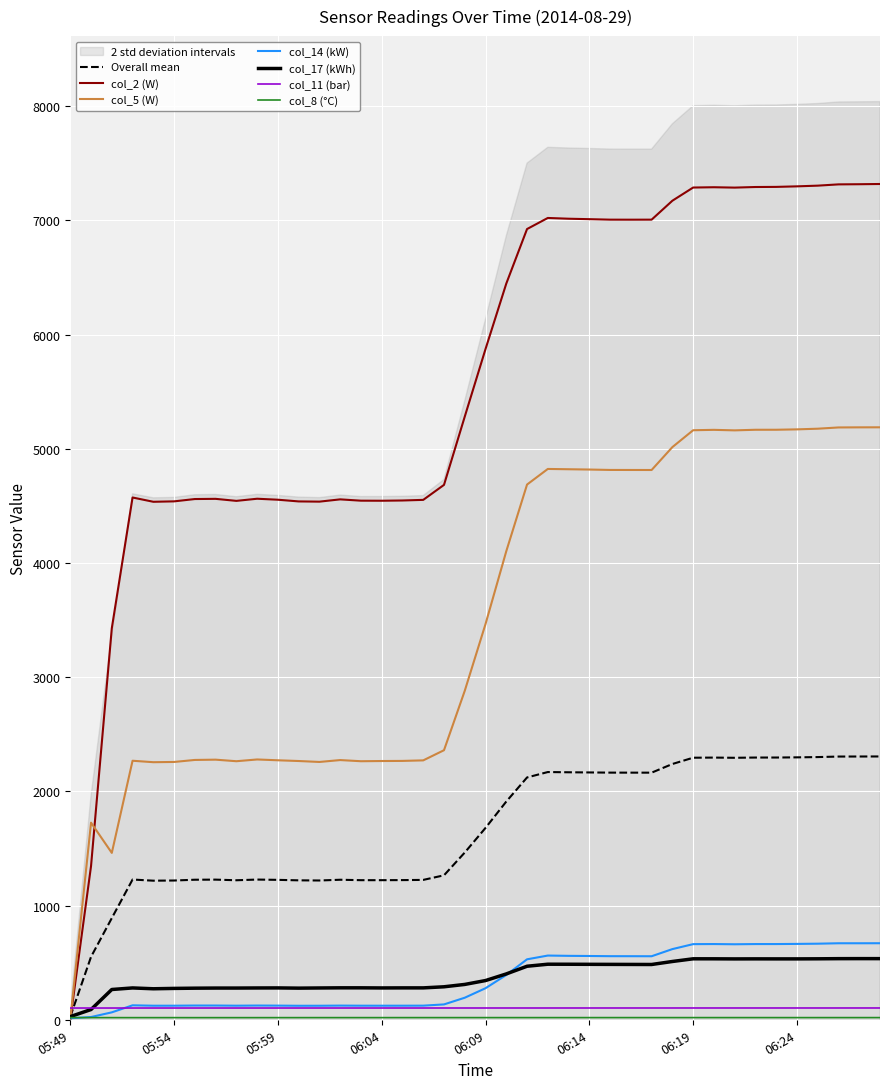

At which label does col_11 first exceed 103?

06:01